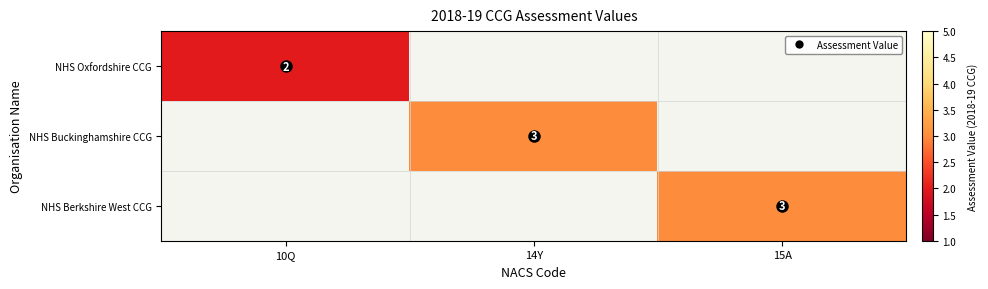

Read the NHS Oxfordshire CCG value at 10Q.

2.0